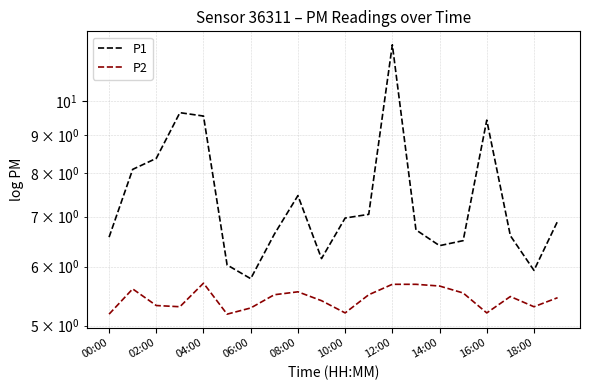

Reading left to right, extract all data points from this chart.

P1: 6.6	8.1	8.4	9.7	9.6	6.0	5.8	6.6	7.5	6.2	7.0	7.0	11.9	6.7	6.4	6.5	9.4	6.6	5.9	6.9
P2: 5.2	5.6	5.3	5.3	5.7	5.2	5.3	5.5	5.5	5.4	5.2	5.5	5.7	5.7	5.7	5.5	5.2	5.5	5.3	5.5